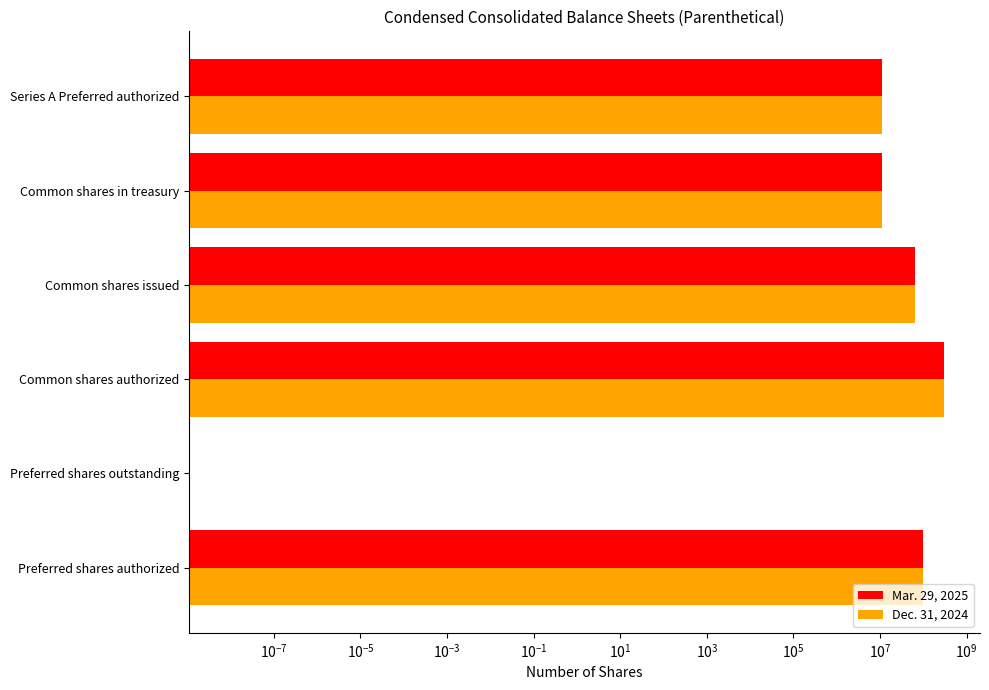

How many values in the Dec. 31, 2024 series are below 64571405?

3